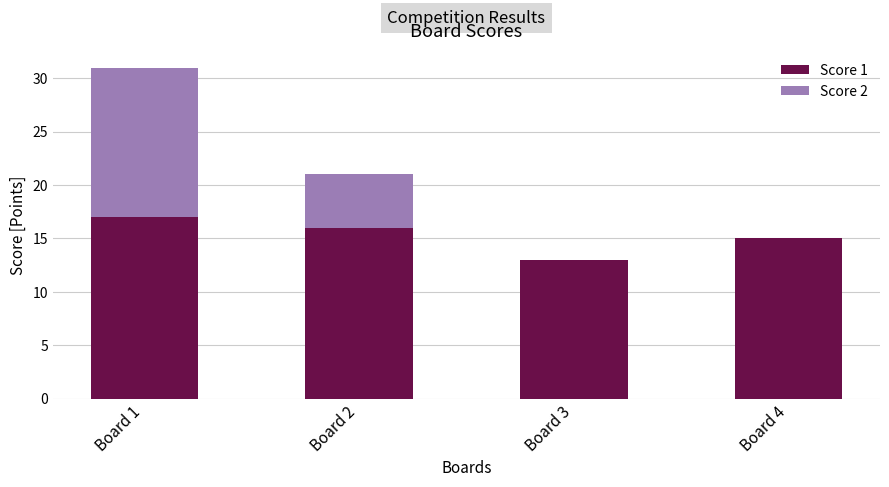

True or false: Score 1 has a value of 16 at Board 2.

True